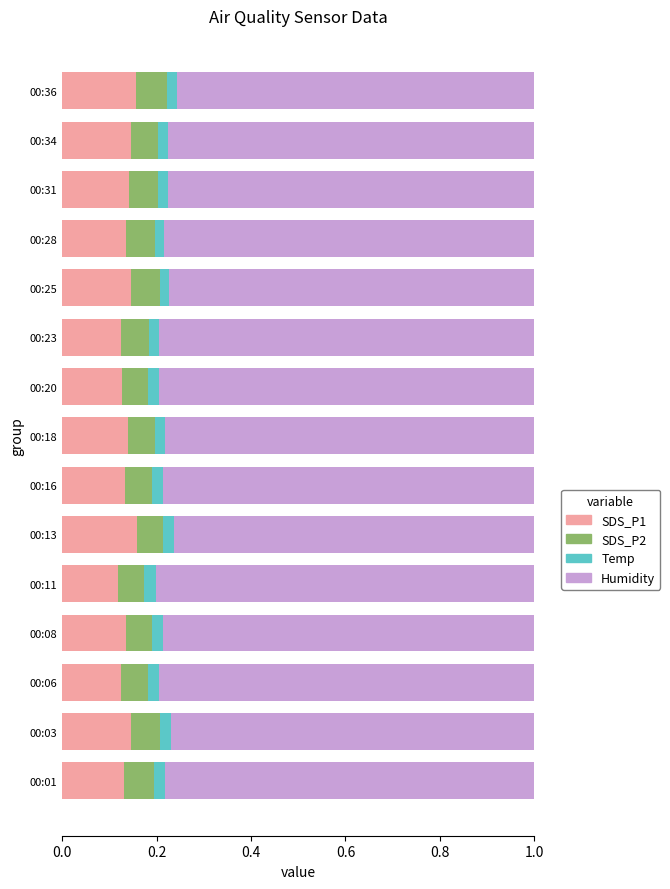

What is the sum of all SDS_P1 values?

2.1